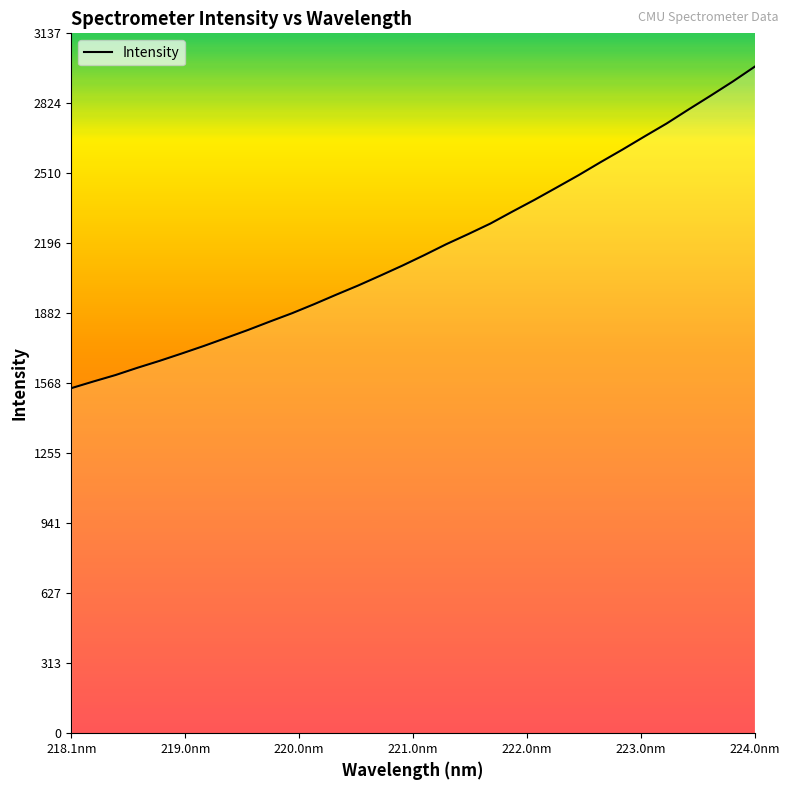

What is the smallest value displayed?

1547.0